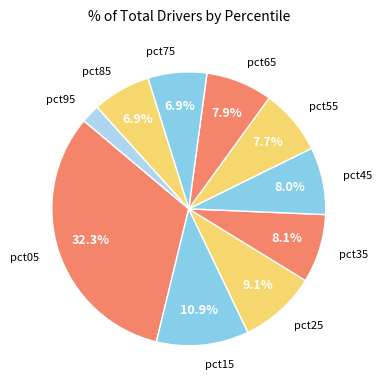

Which category has the smallest portion of the pie?

pct95